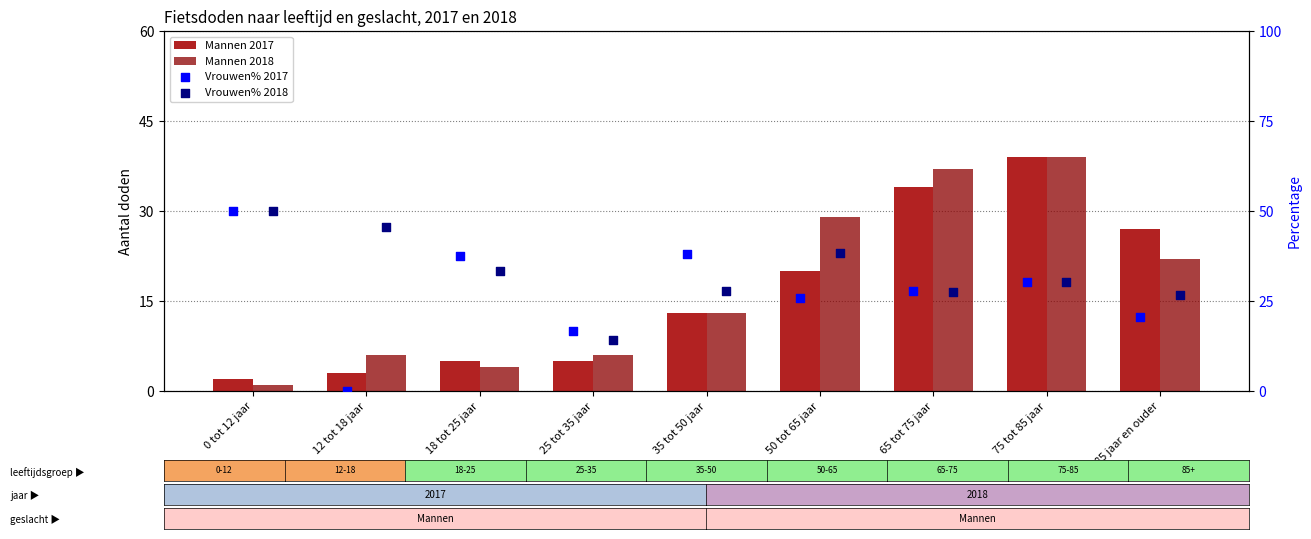

What is the total value across all series at 75 tot 85 jaar?

138.8